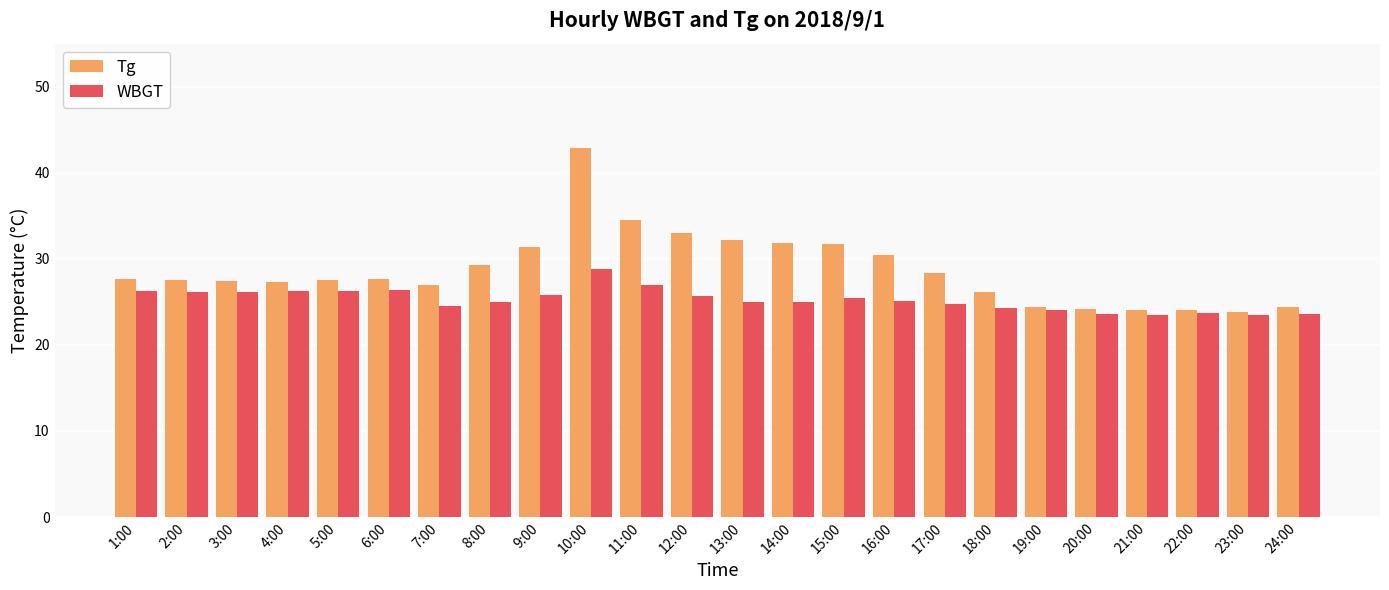

At which category is the sum across all series the highest?

10:00